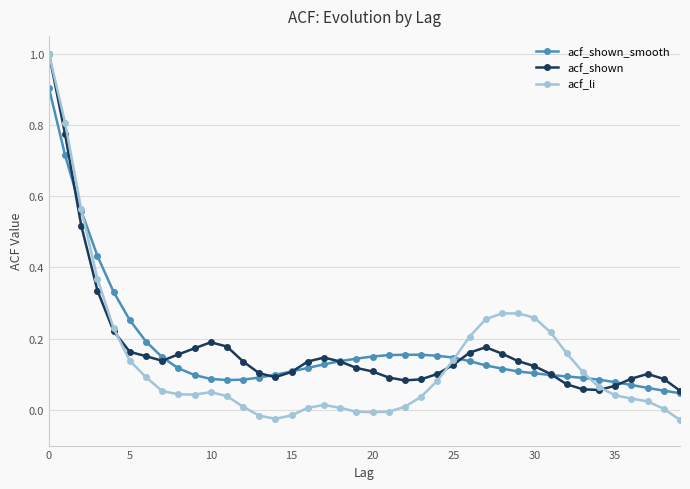

What is the greatest value displayed?

1.0